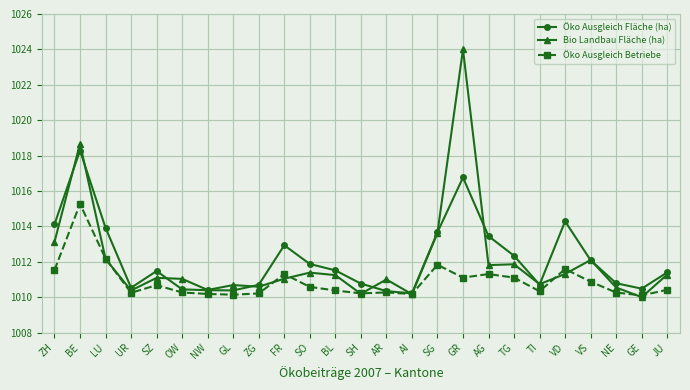

The value of Öko Ausgleich Fläche (ha) at GL is 1493.6. True or false?

False